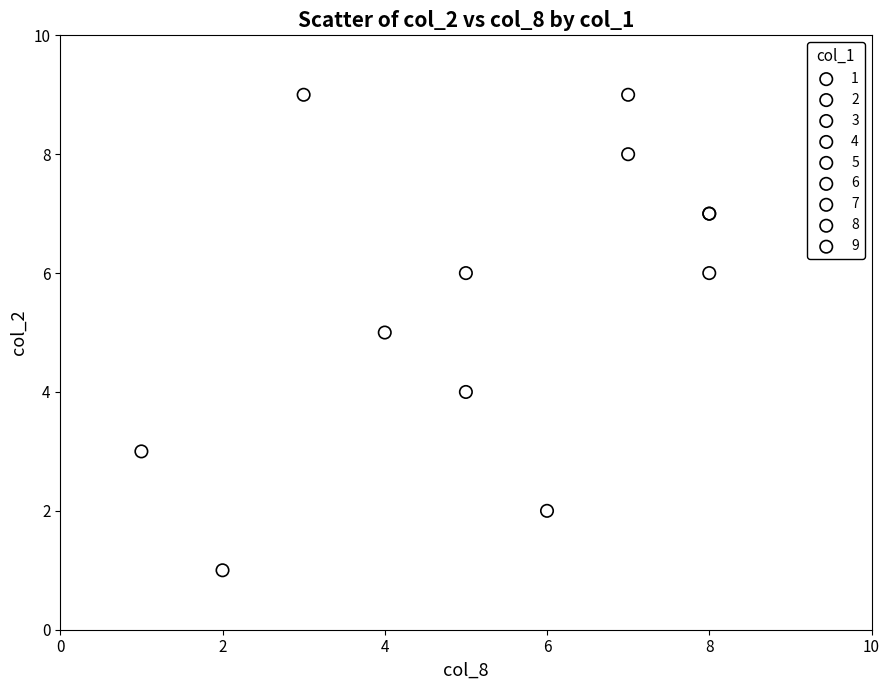

Which series reaches the minimum Y coordinate?

4